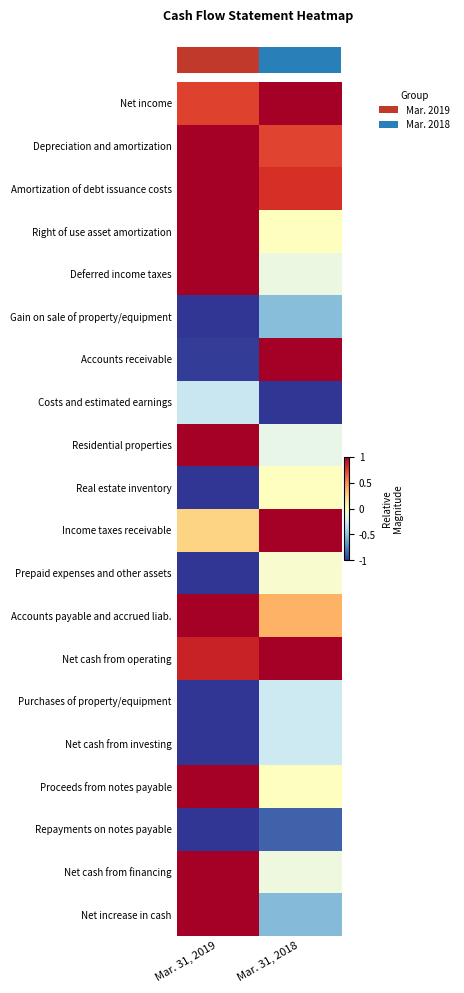

At how many categories does at least one series exceed 0?

2